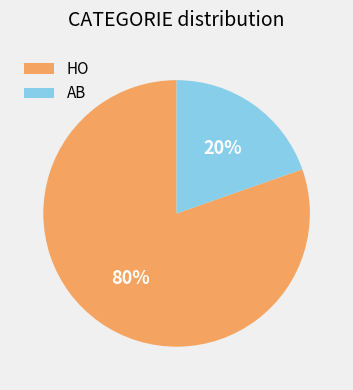

The AB slice represents 31% of the pie. True or false?

False